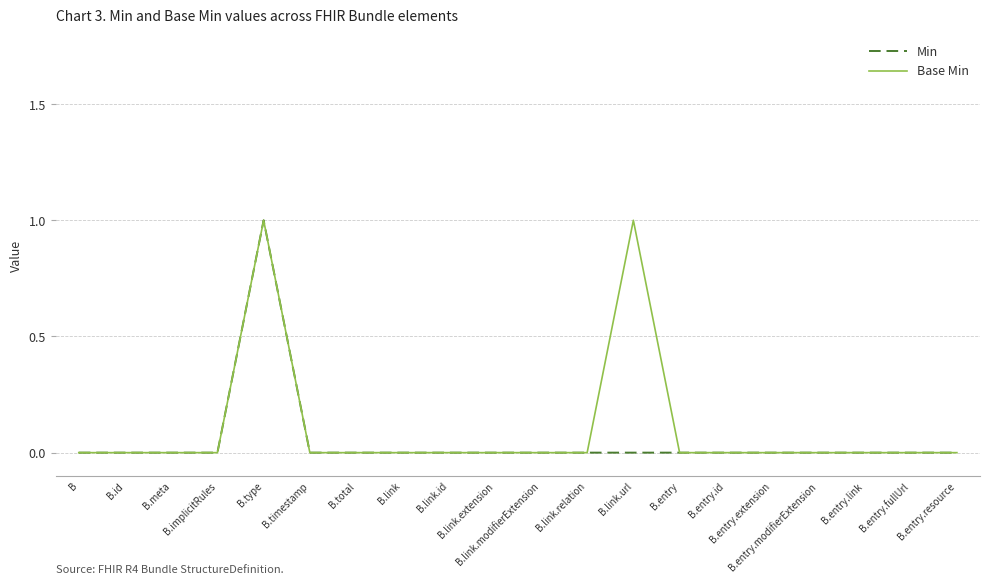

The Base Min series shows 0 at B.link.extension. True or false?

True